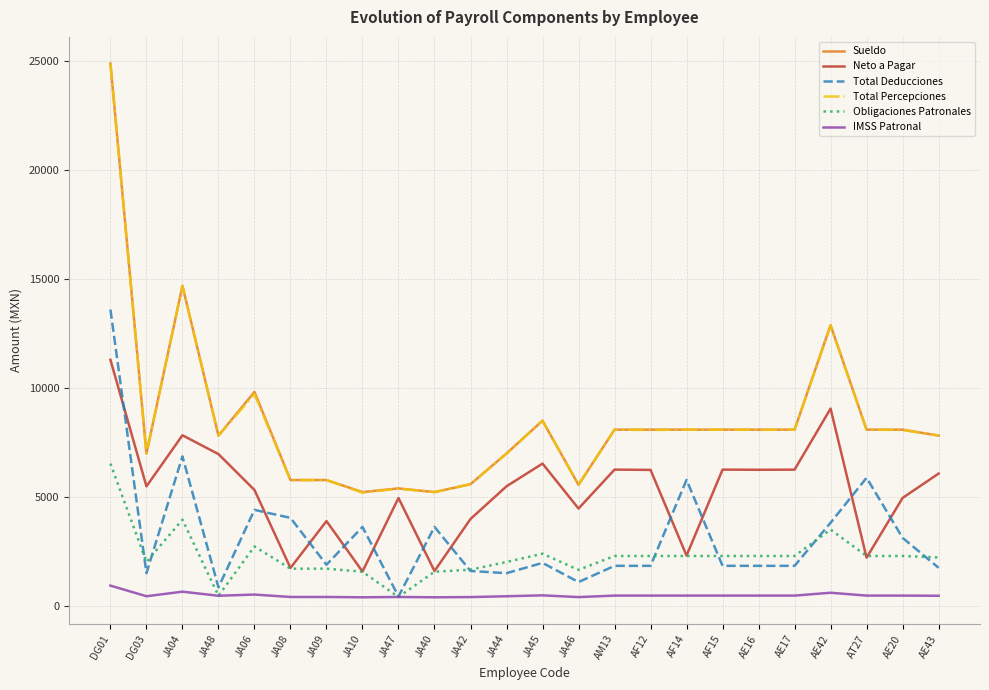

At which label is Total Percepciones closest to 15046?

JA04